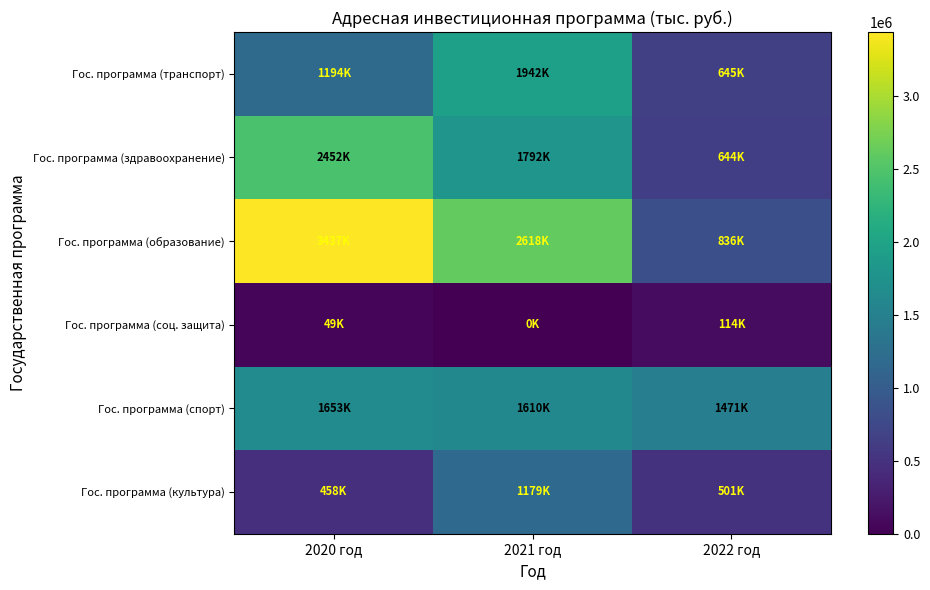

Reading right to left, list all the values displayed in this chart.

Гос. программа (транспорт): 2022 год=645494.5	2021 год=1942344.7	2020 год=1194265.5
Гос. программа (здравоохранение): 2022 год=643541.0	2021 год=1792197.1	2020 год=2451646.0
Гос. программа (образование): 2022 год=835887.4	2021 год=2617762.4	2020 год=3437224.4
Гос. программа (соц. защита): 2022 год=114308.8	2021 год=0.0	2020 год=48989.5
Гос. программа (спорт): 2022 год=1471122.4	2021 год=1609866.9	2020 год=1653385.0
Гос. программа (культура): 2022 год=501377.2	2021 год=1178664.5	2020 год=458350.8